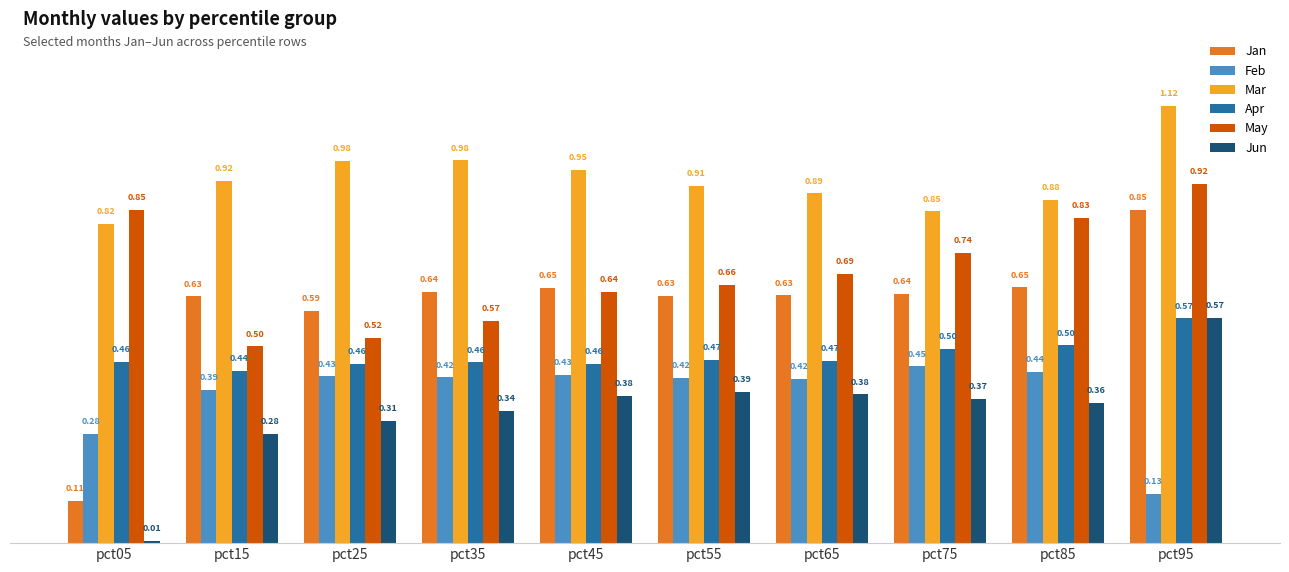

Which category has the lowest value in the Jun series?

pct05